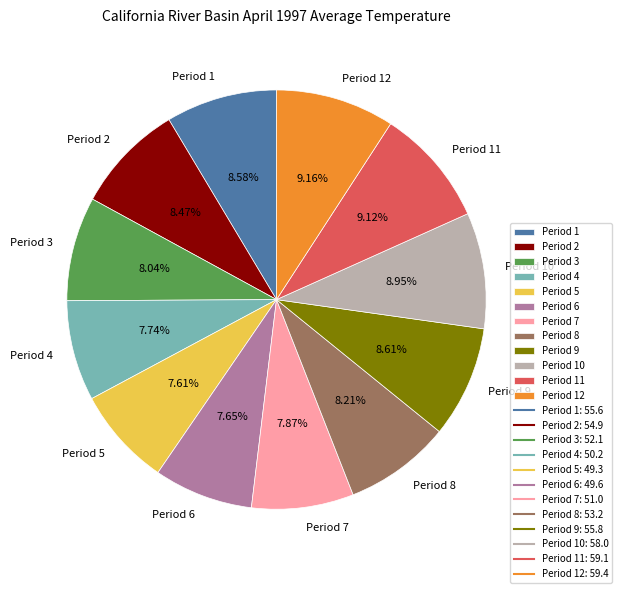

Combined, do Period 8 and Period 5 account for over 50%?

No